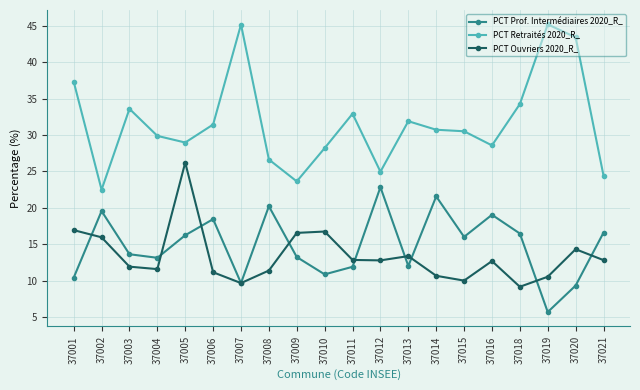

Which category has the lowest value in the PCT Ouvriers 2020_R_ series?

37018